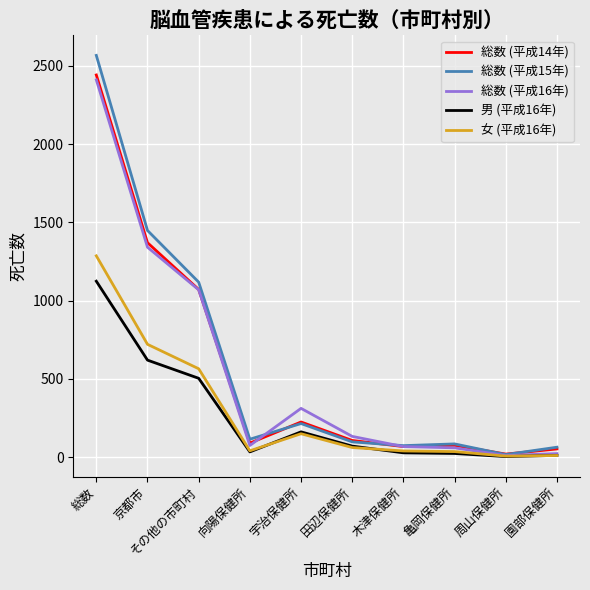

What is the greatest value displayed?

2566